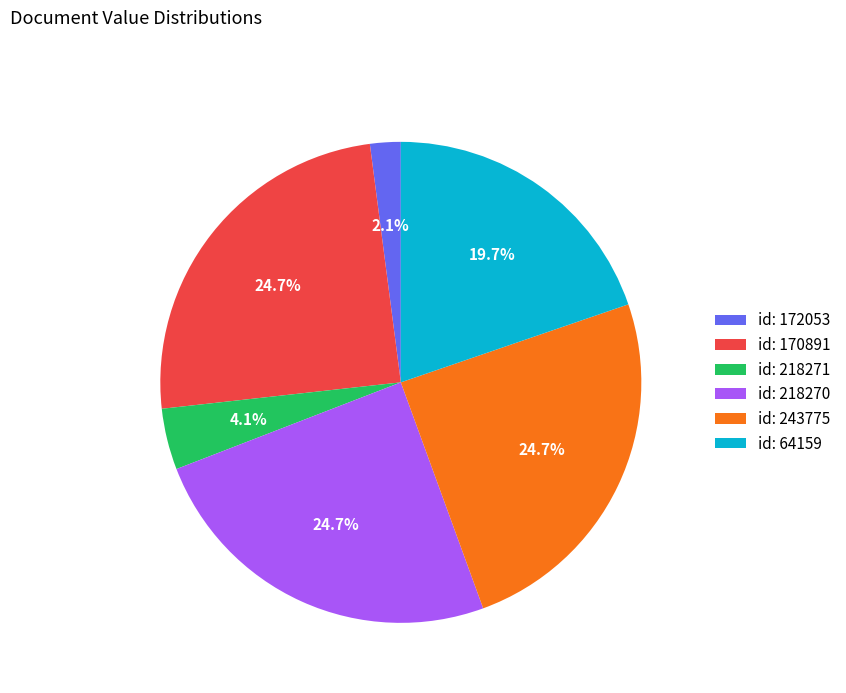

Approximately how many times larger is the value at id: 172053 compared to id: 218271?

0.5